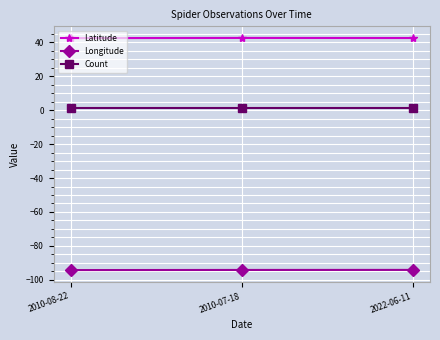

What is the smallest value displayed?

-94.3